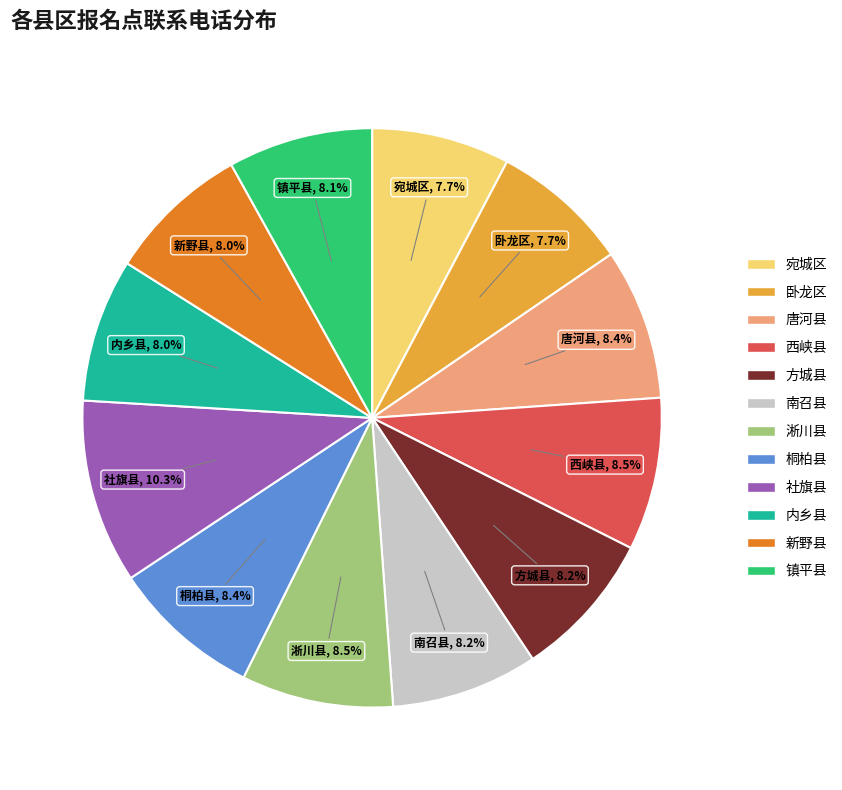

To the nearest percent, what percentage of the pie is 卧龙区?

8%